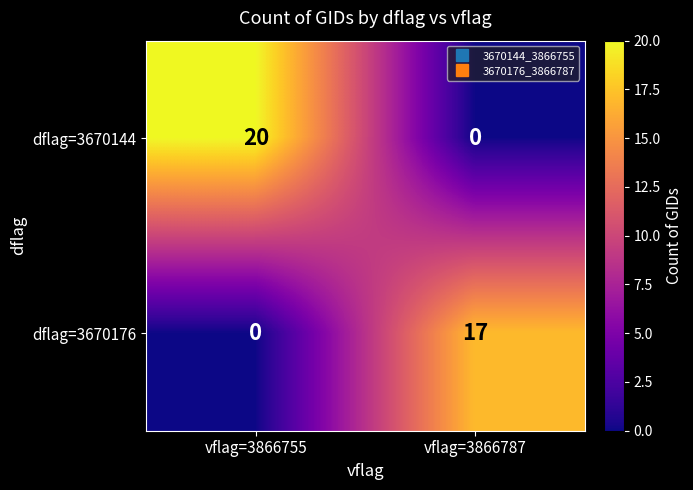

Where is dflag=3670176 nearest to the value 8?

vflag=3866755